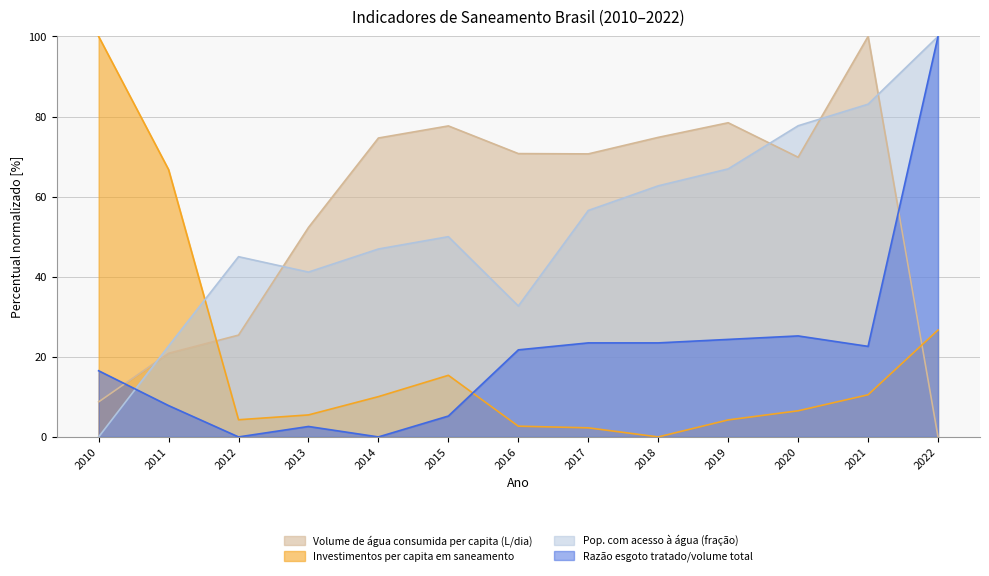

Read the Investimentos per capita em saneamento value at 2014.

10.1